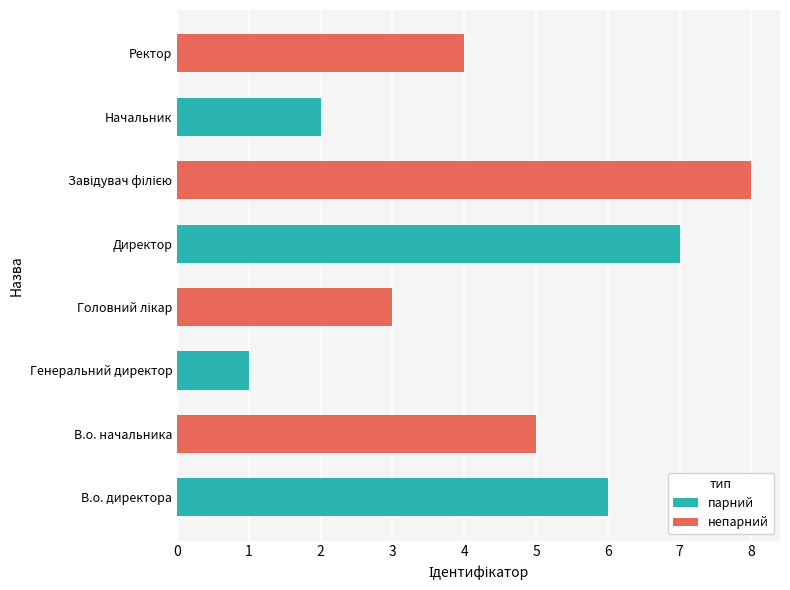

The парний series shows 1 at В.о. директора. True or false?

False